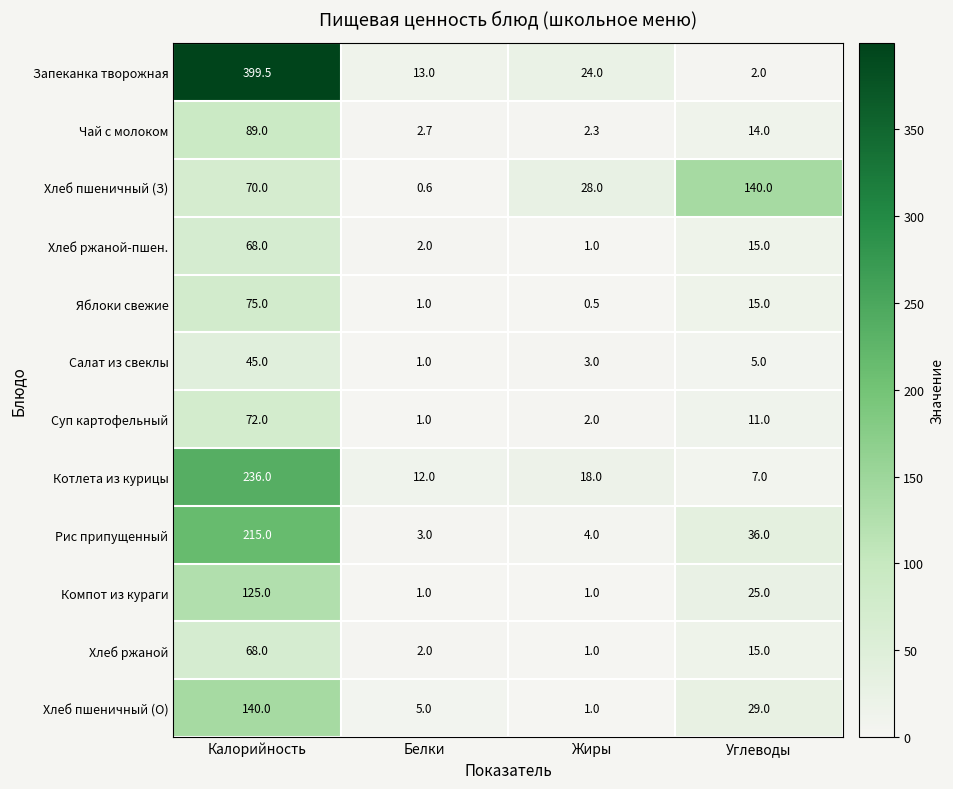

Count the number of categories in the chart.

4